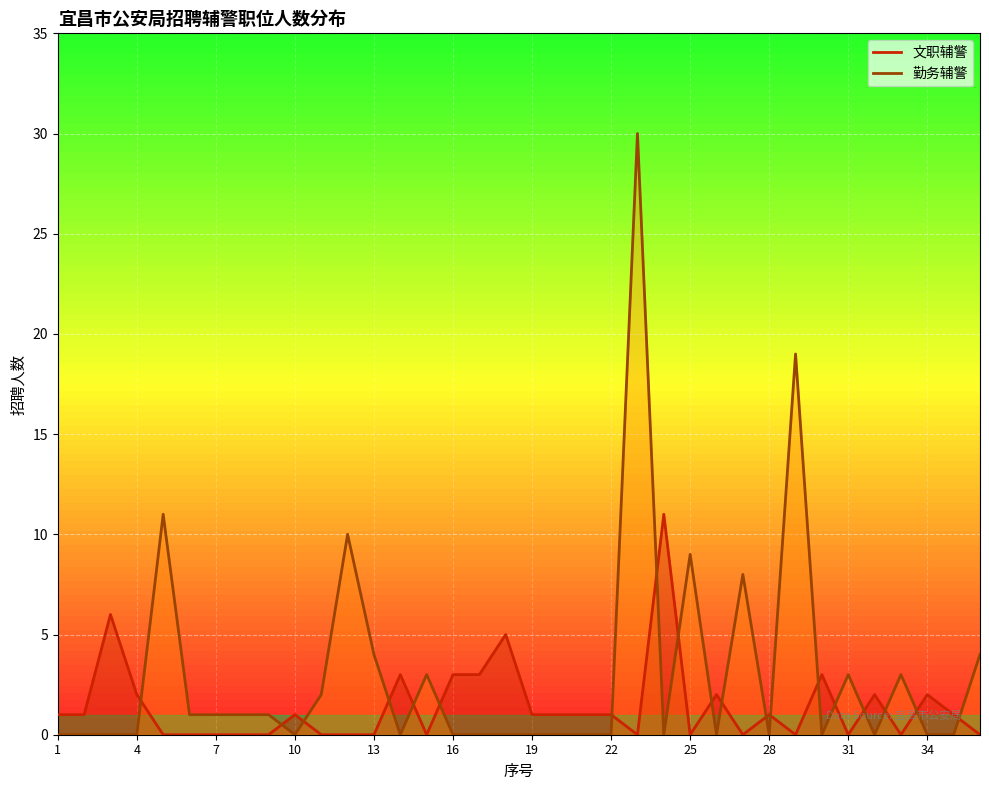

At how many categories does at least one series exceed 29?

1